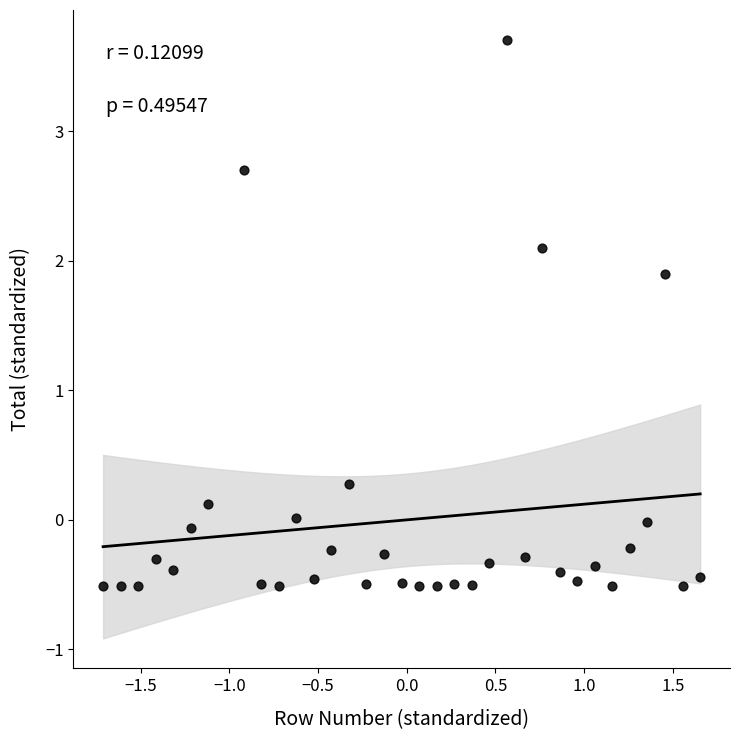

What is the range of X values (max minus min)?

3.4